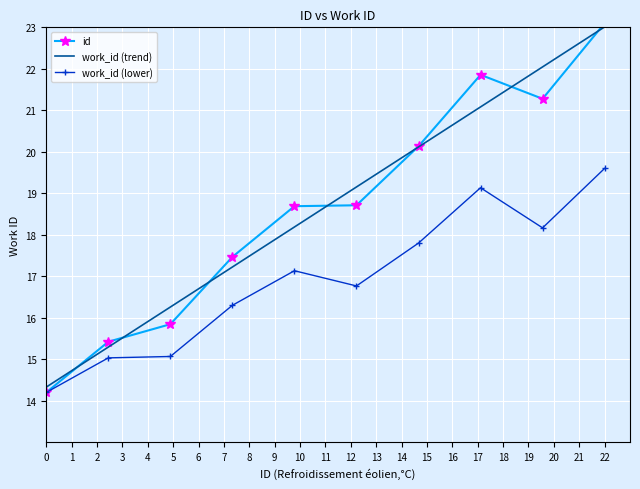

Which series has the widest spread of values?

id